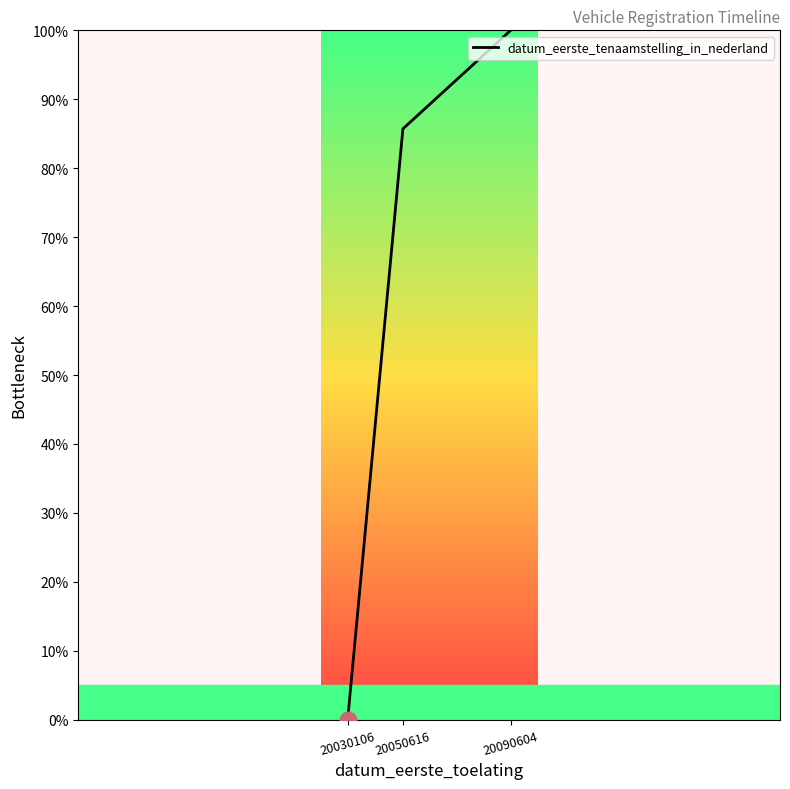

What is the approximate value at 20050616?

85.7